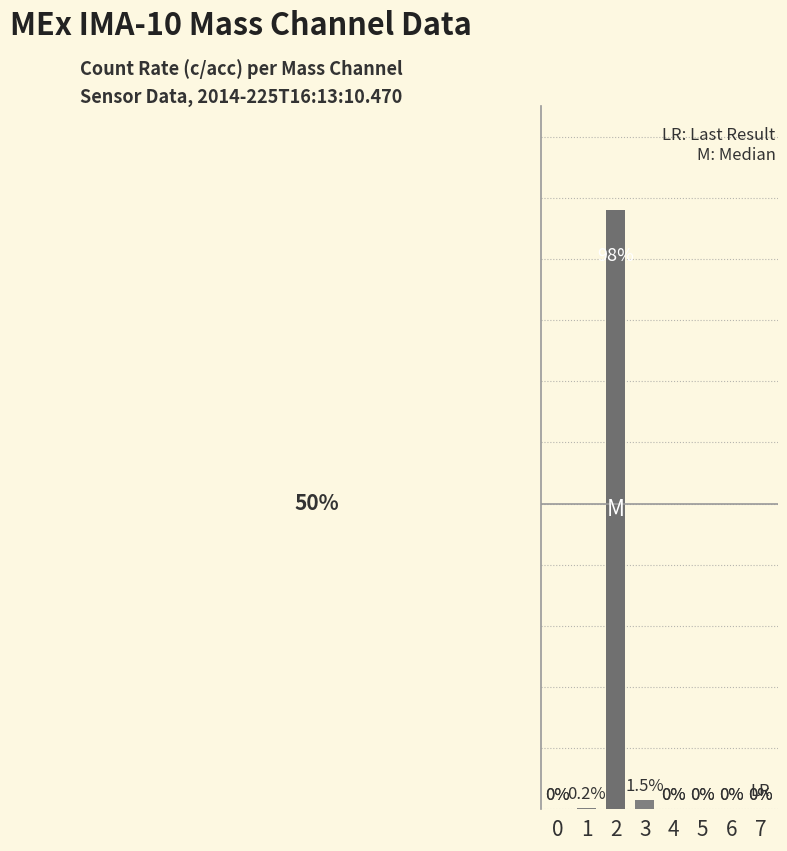

What is the average value?

12.5